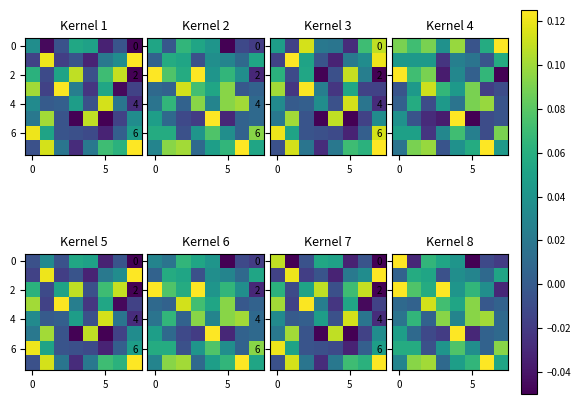

What is the difference between the second highest and second lowest values in the 0 series?

0.1